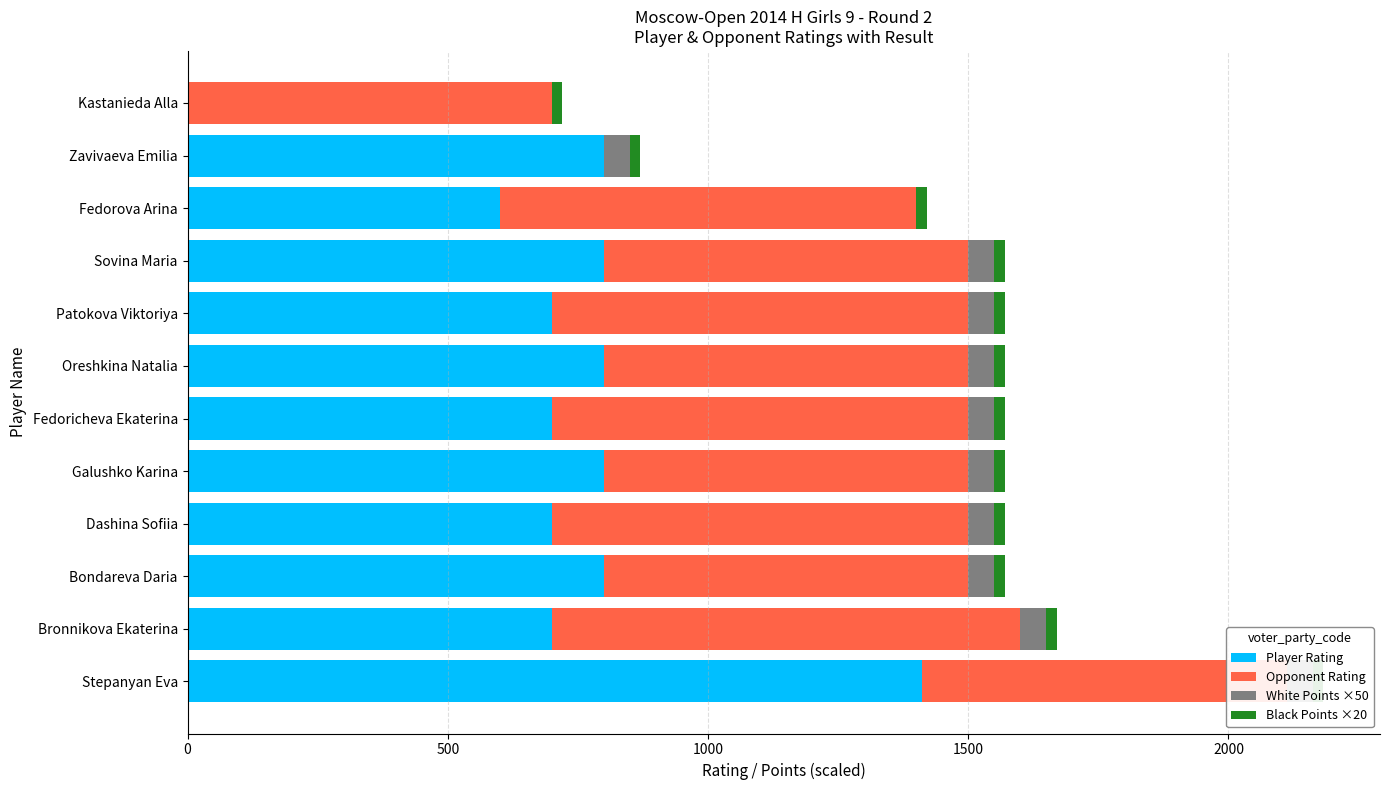

What are all the series names shown in the legend?

Player Rating, Opponent Rating, White Points ×50, Black Points ×20